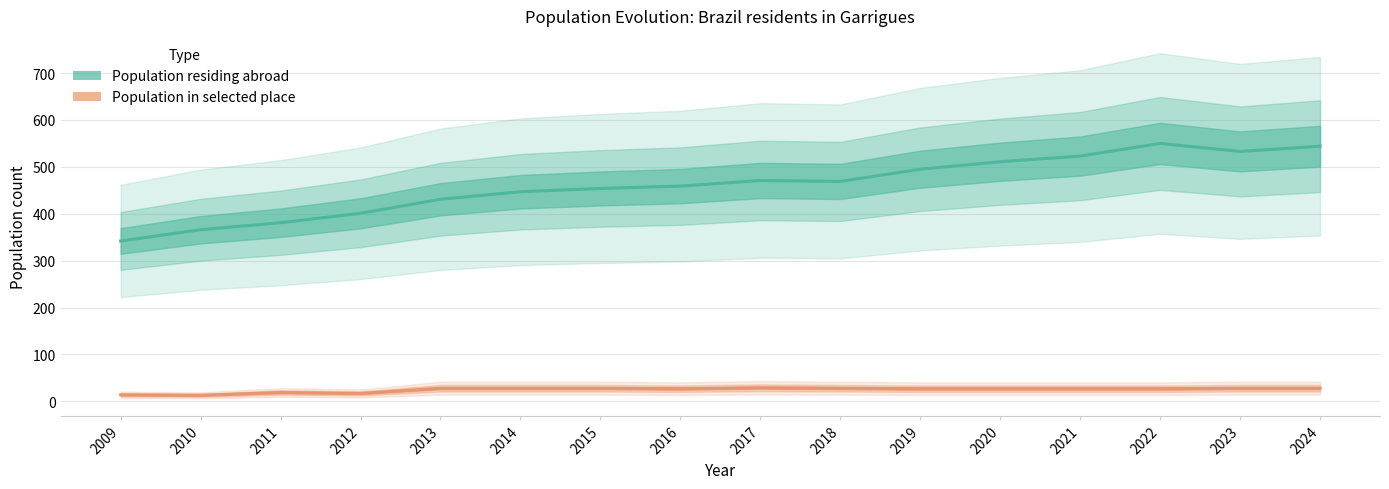

How many data points in Population in selected place are above 27?

7